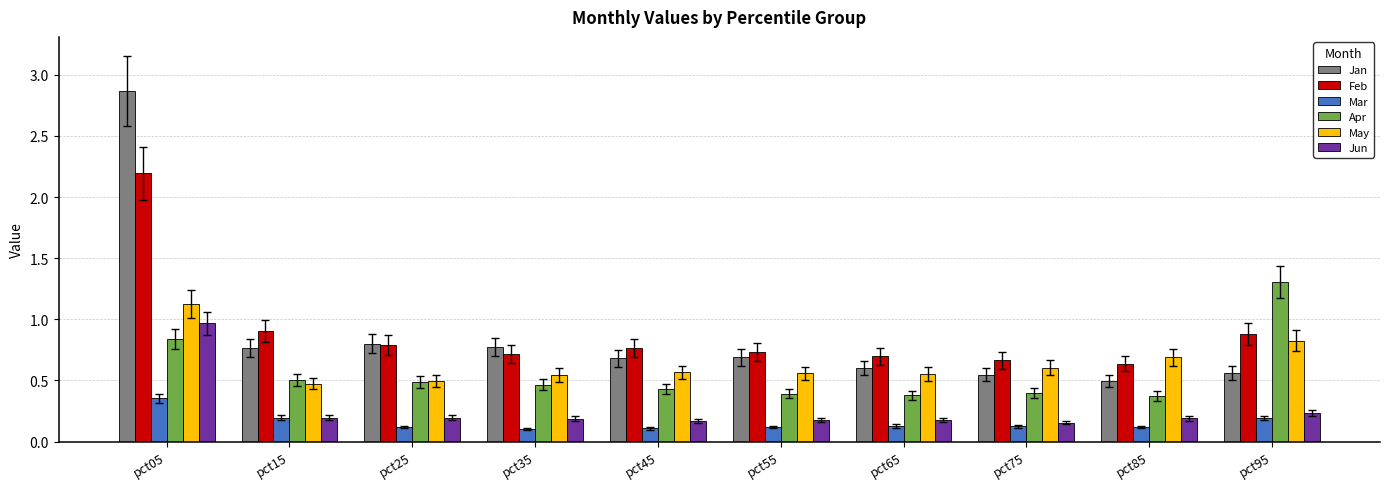

At pct75, list the series in order from smallest to largest.

Mar, Jun, Apr, Jan, May, Feb